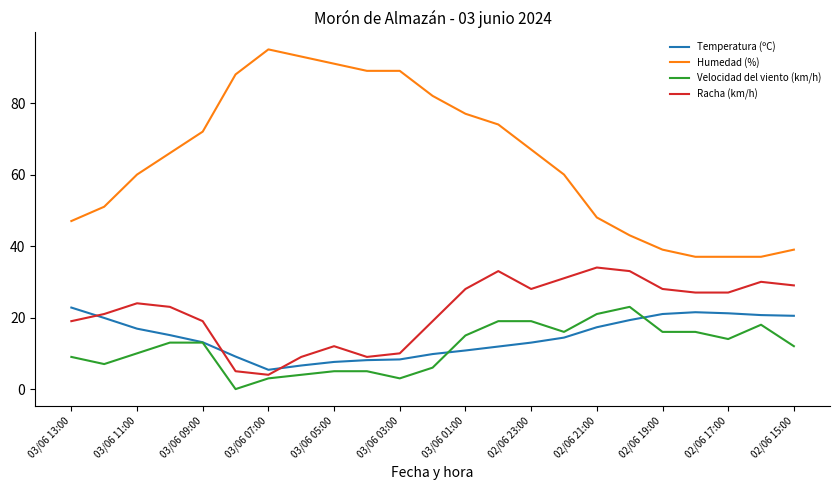

True or false: Humedad (%) and Velocidad del viento (km/h) intersect in this chart.

False